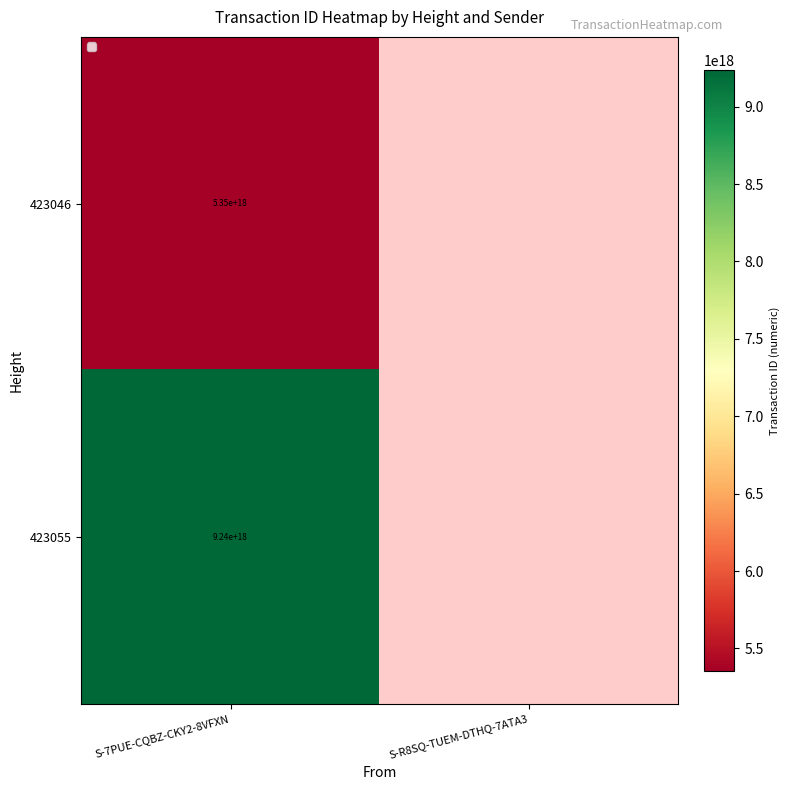

At S-7PUE-CQBZ-CKY2-8VFXN, list the series in order from smallest to largest.

423046, 423055